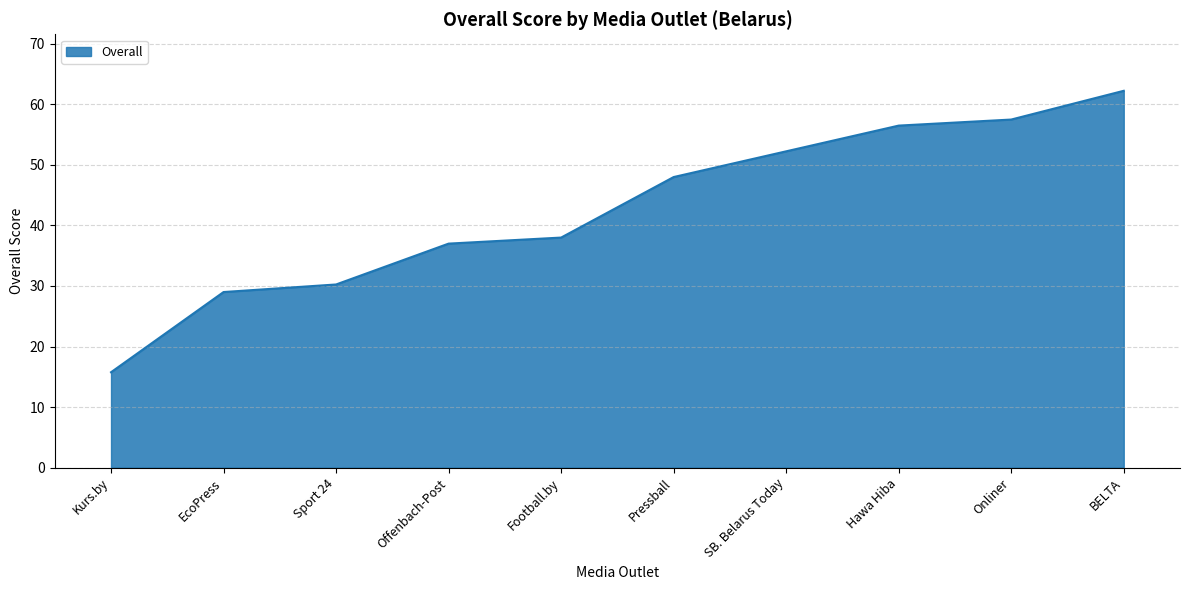

What position from the right is Kurs.by?

10